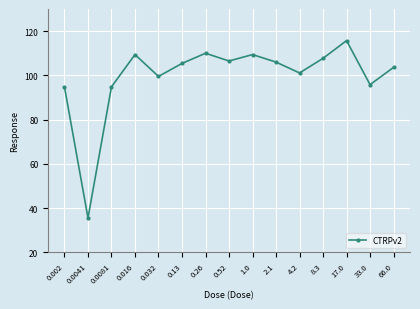

What is the change in value from 0.0041 to 0.52?

+71.0